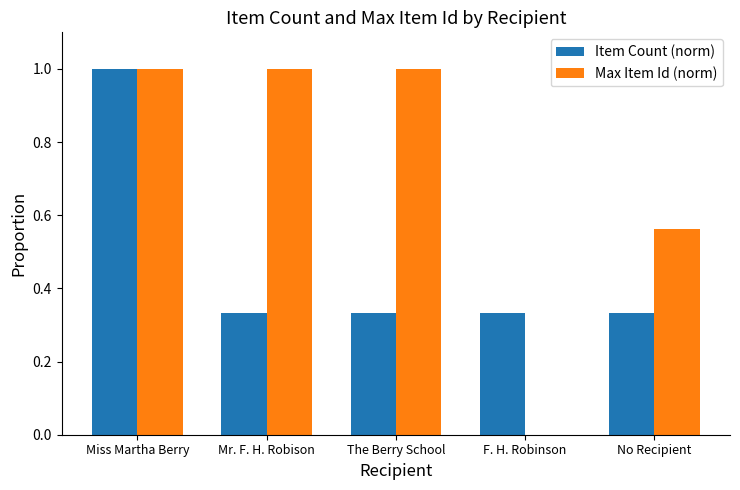

Is it true that Item Count (norm) equals 0.5 at No Recipient?

False